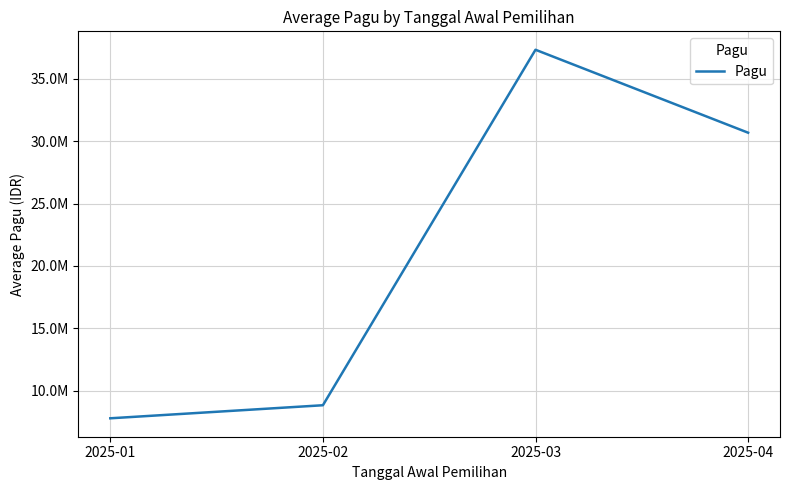

The value at 2025-02 is 8837161.9. True or false?

True